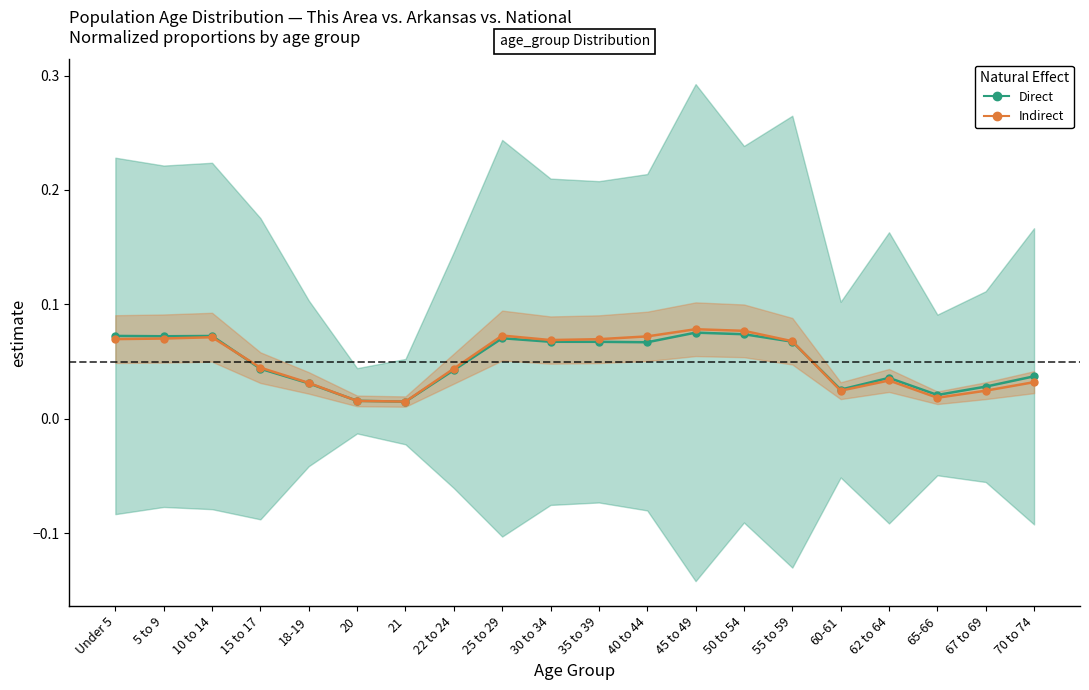

The Direct series shows 0.0 at 22 to 24. True or false?

True